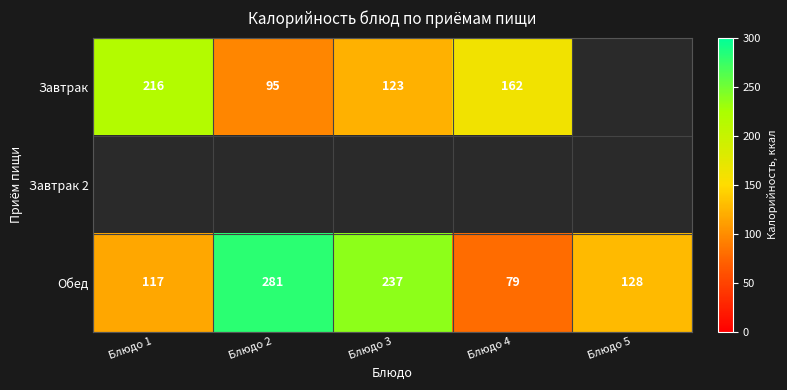

The Завтрак series shows 60 at Блюдо 3. True or false?

False